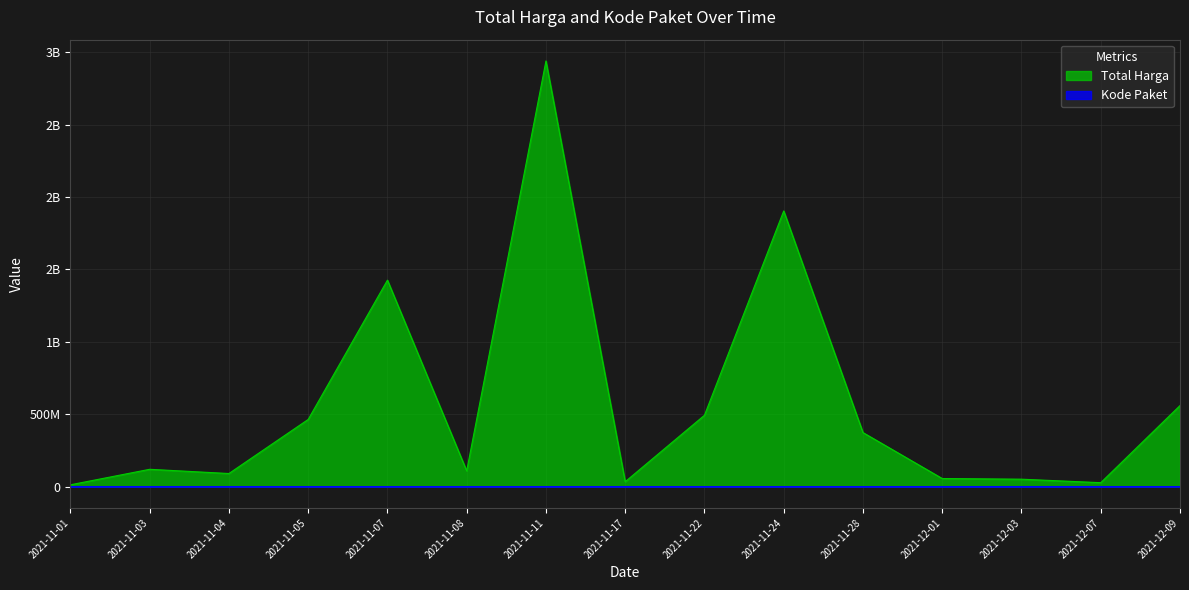

List the series in order of their overall mean, highest first.

Total Harga, Kode Paket